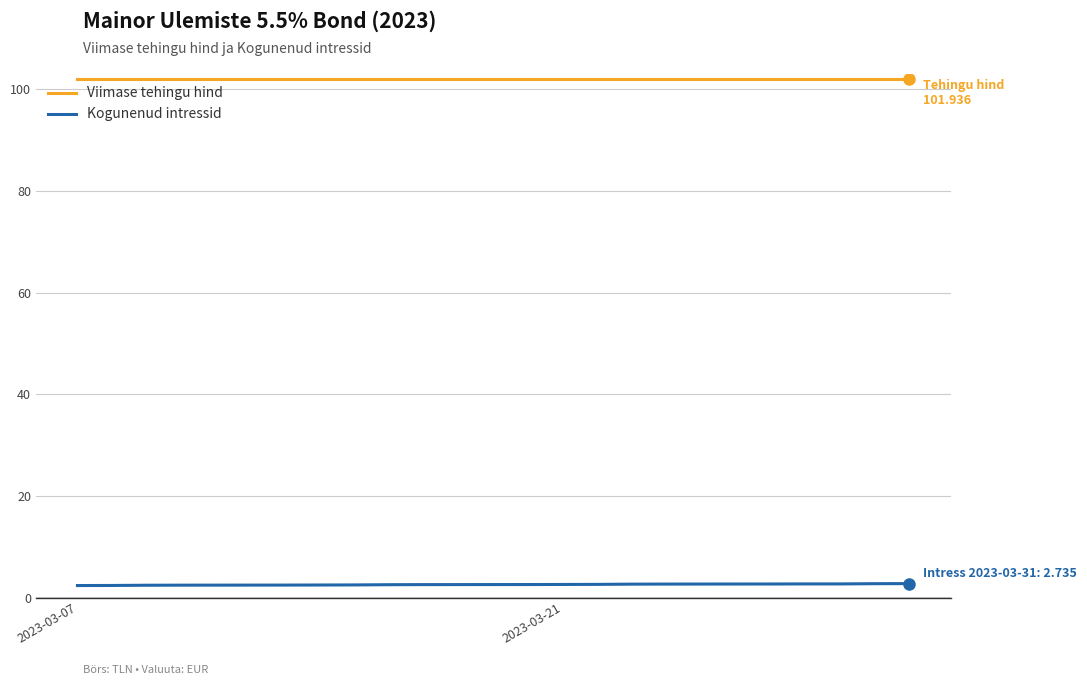

Which series has the largest total across all categories?

Viimase tehingu hind